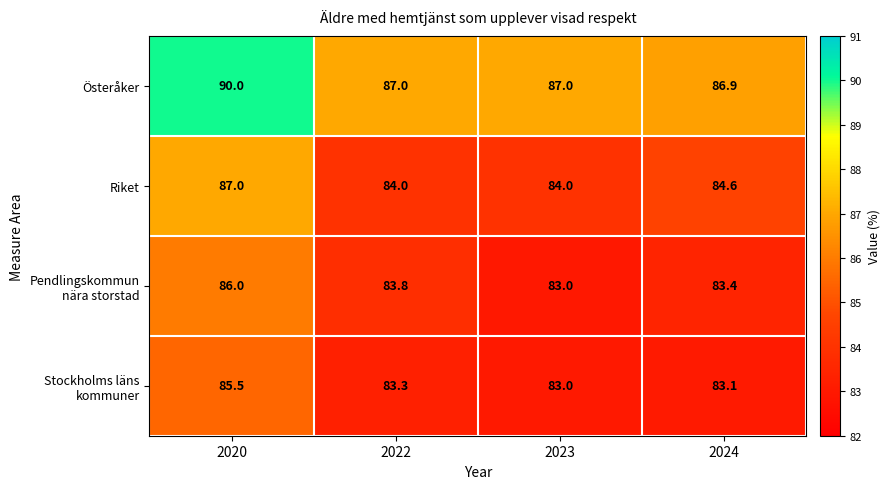

Between 2022 and 2024, which series saw the biggest shift?

Riket